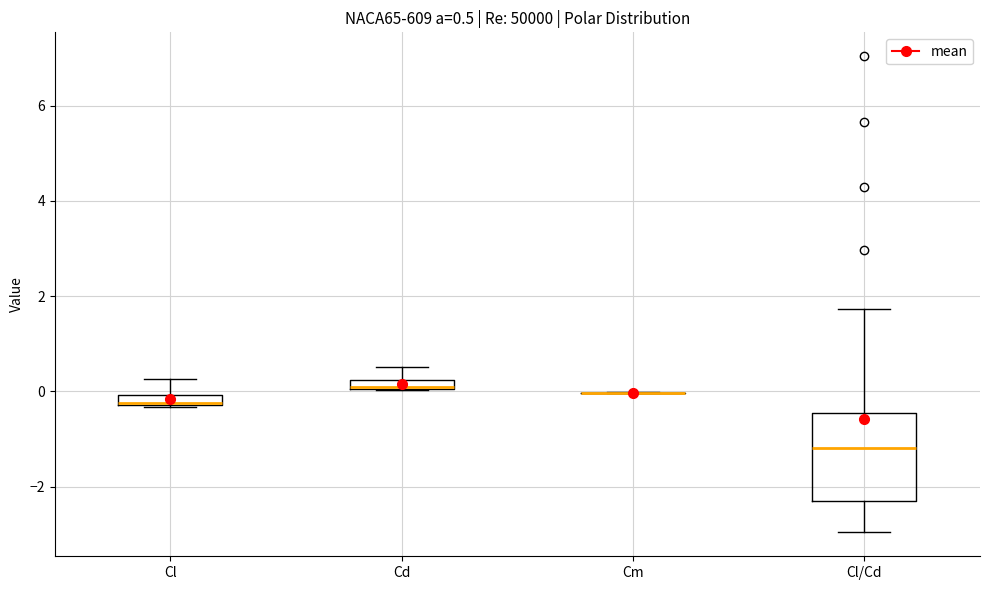

Comparing the boxes themselves (not the whiskers), which one is the tallest?

Cl/Cd